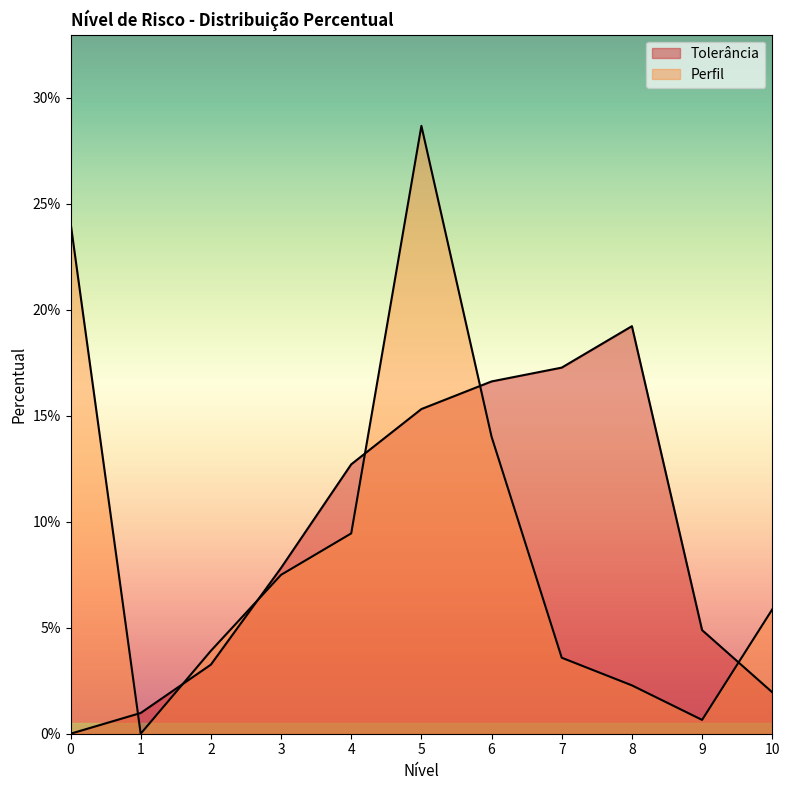

Reading left to right, extract all data points from this chart.

Tolerância: 0.0	0.0	0.0	0.1	0.1	0.2	0.2	0.2	0.2	0.0	0.0
Perfil: 0.2	0.0	0.0	0.1	0.1	0.3	0.1	0.0	0.0	0.0	0.1